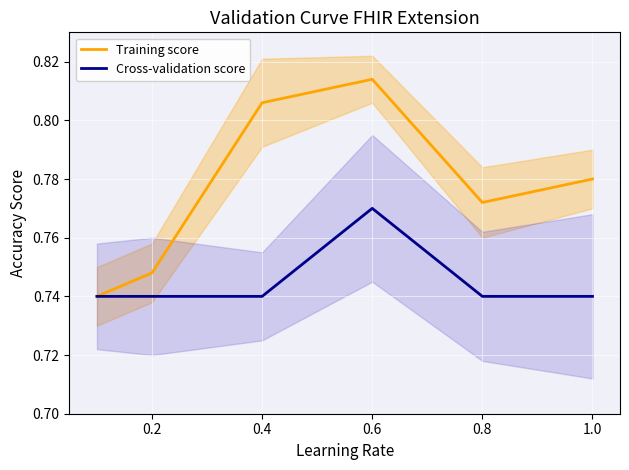

At how many categories does at least one series exceed 0?

6